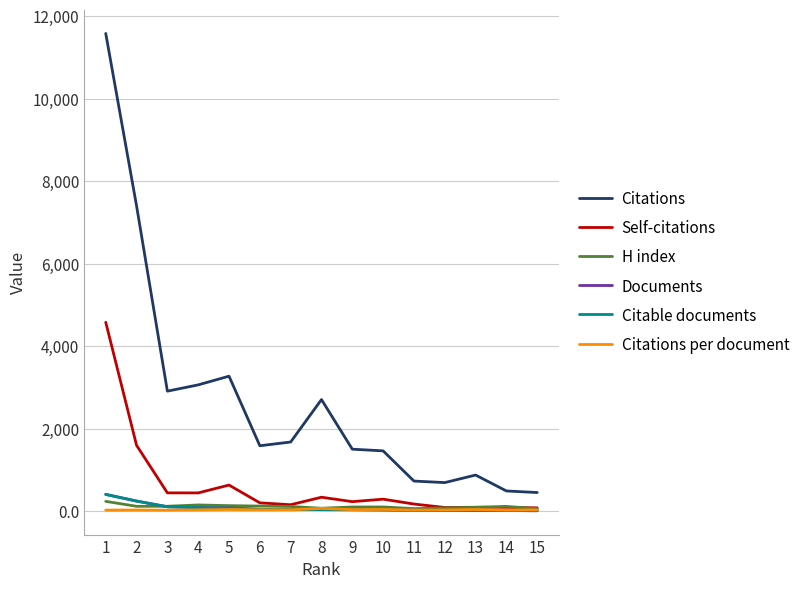

Where does the Citable documents series first go above 39?

1